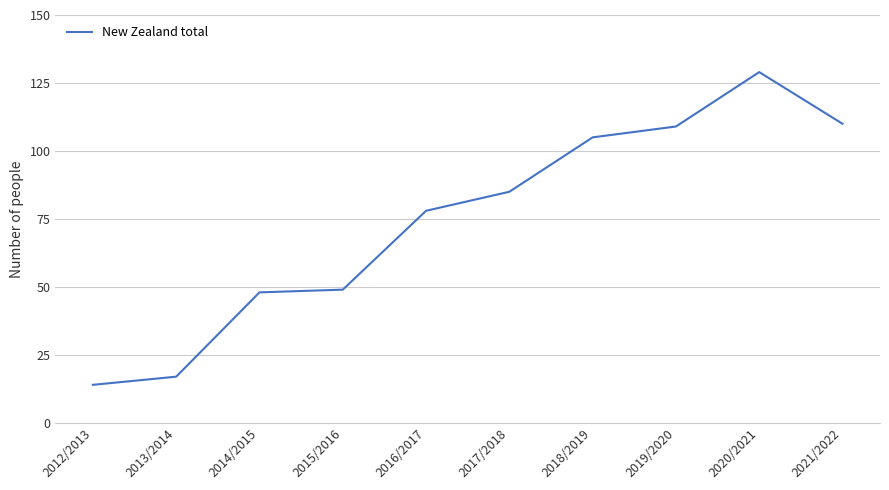

What is the smallest value displayed?

14